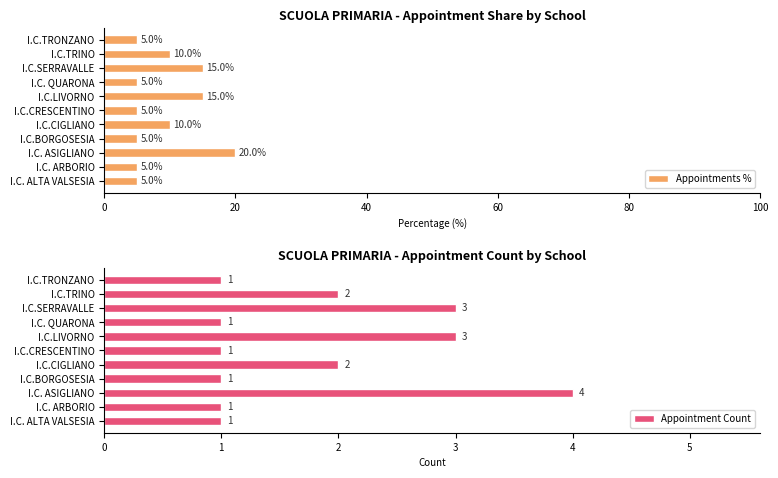

What is the average value of the Appointments % series?

9